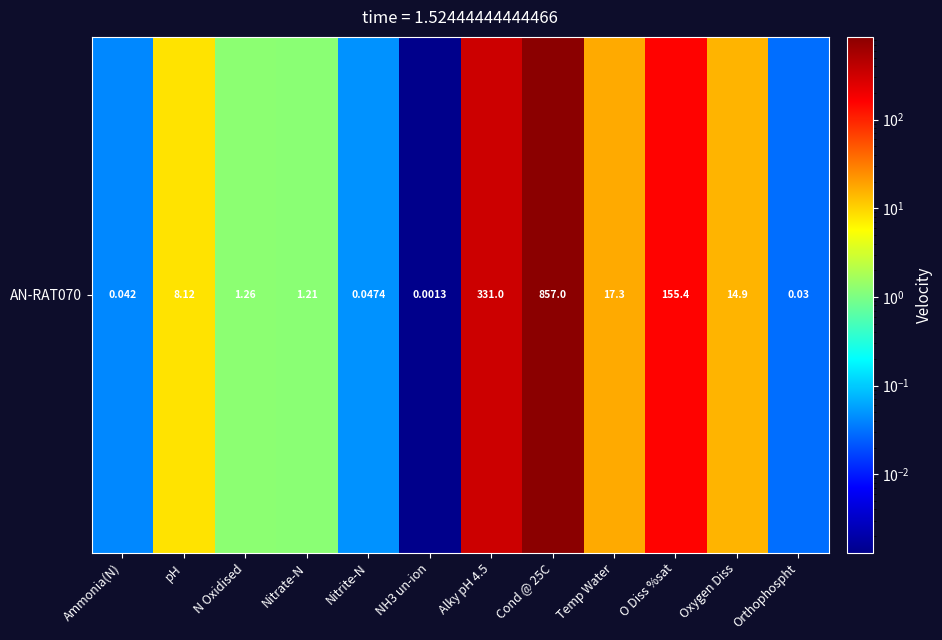

What is the difference between the values at Cond @ 25C and Oxygen Diss?

842.1